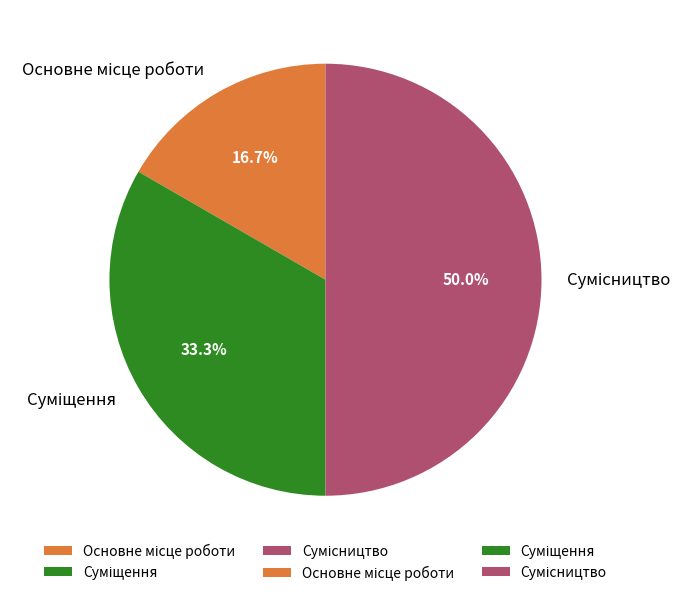

True or false: Основне місце роботи accounts for 7% of the total.

False